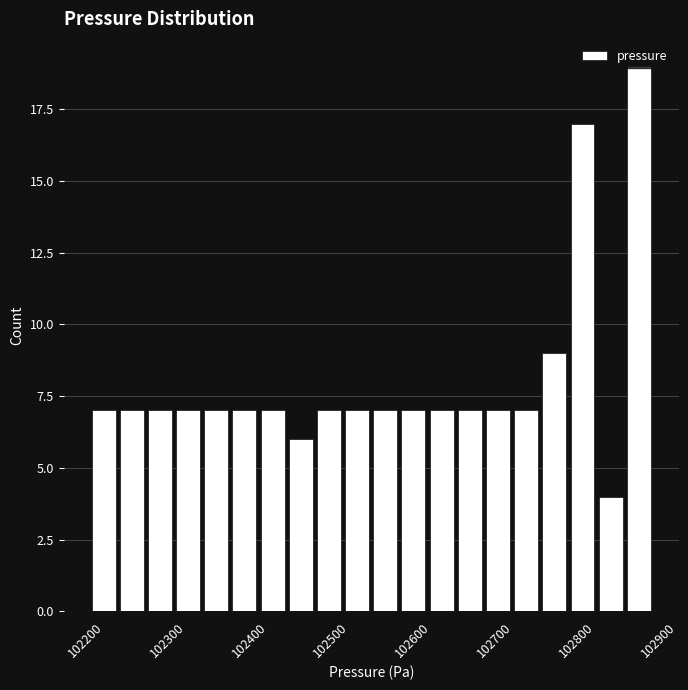

Read against the x-axis, roughly where is the centre of the tallest bar?

102880